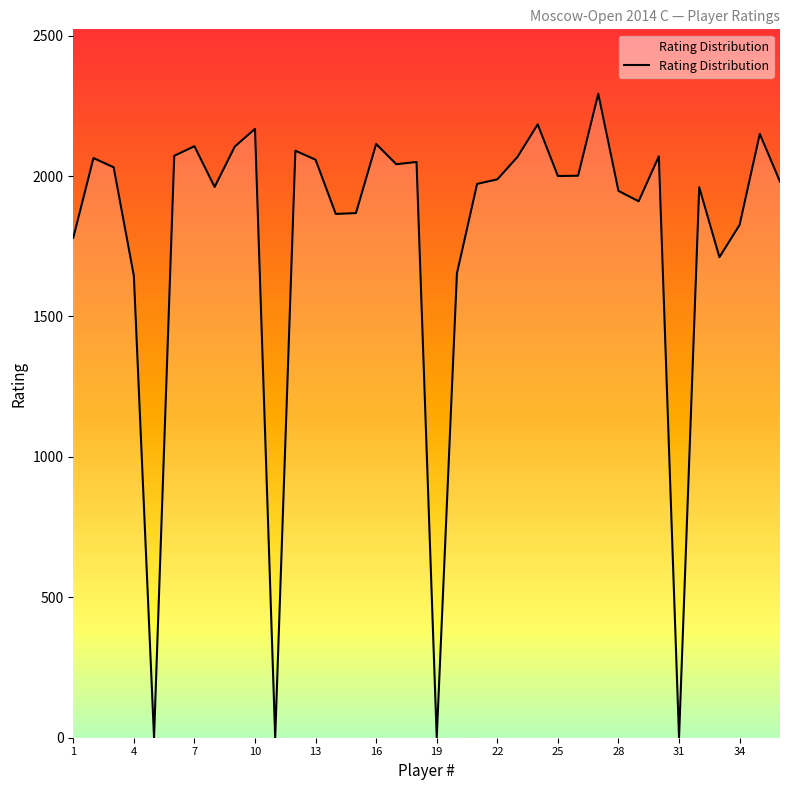

True or false: there are more than 0 points higher than both neighbors.

True